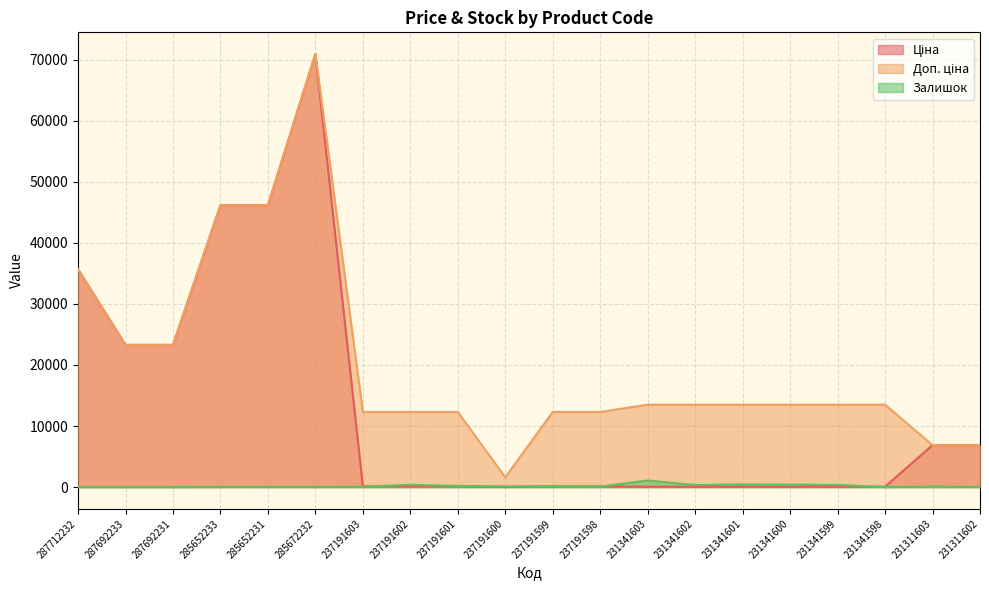

Which series has the widest spread of values?

Ціна